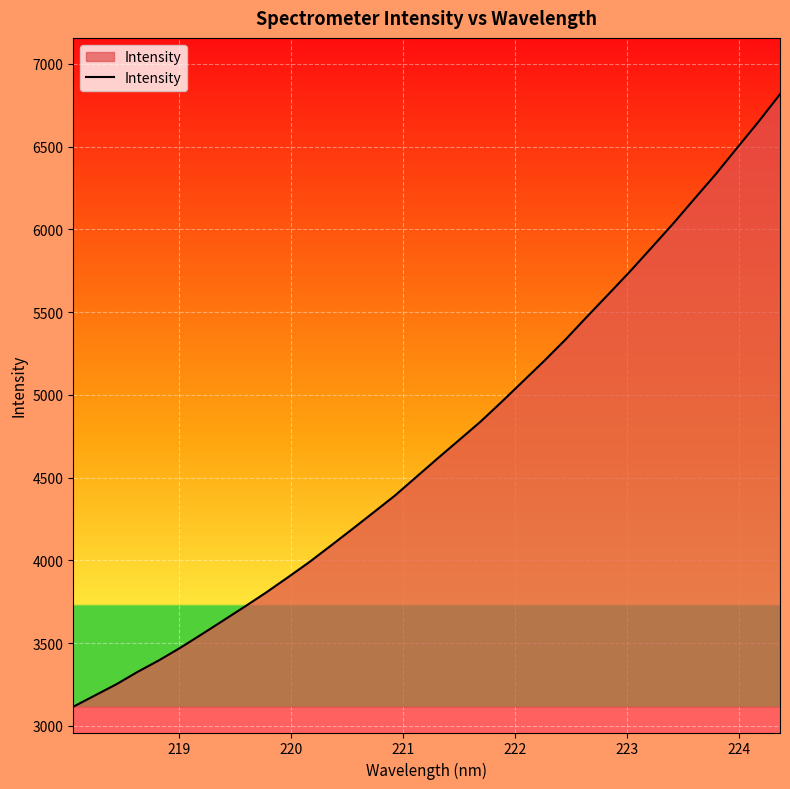

What is the minimum value shown in the chart?

3115.1